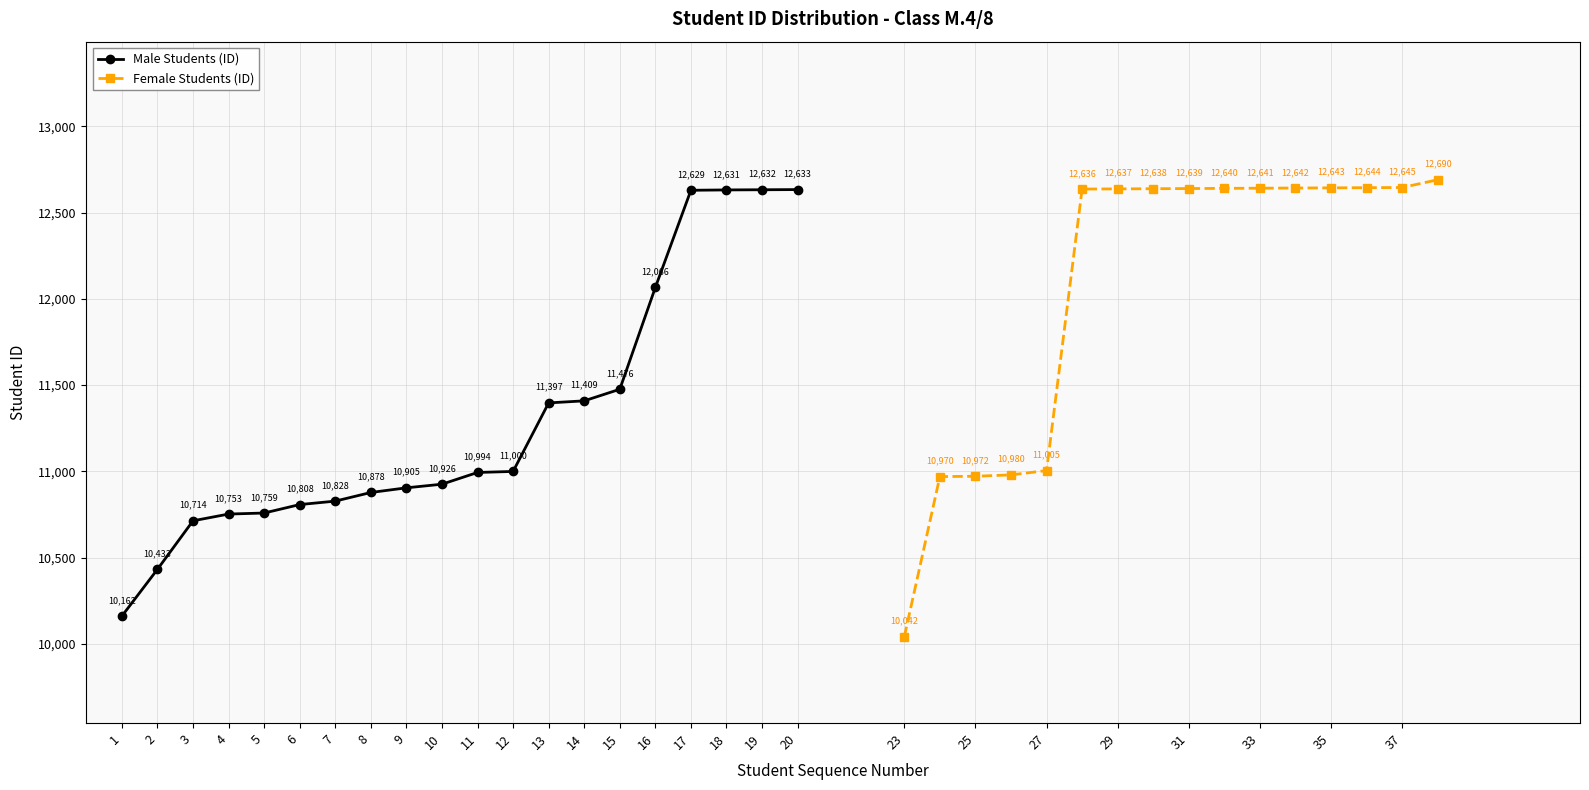

At which category does the chart reach its minimum across all series?

1